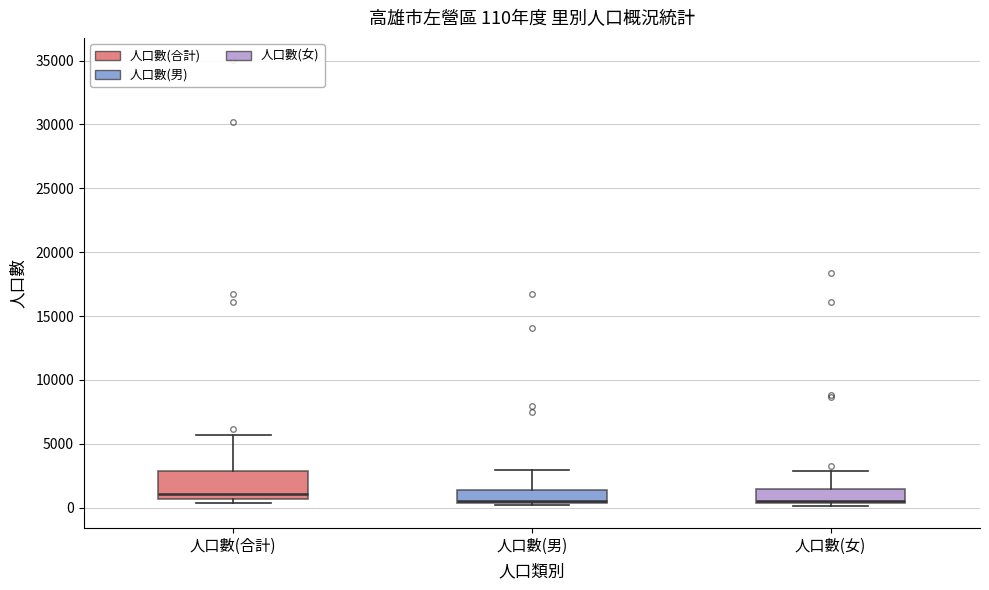

Which box is the tallest, from its lower edge to its upper edge?

人口數(合計)